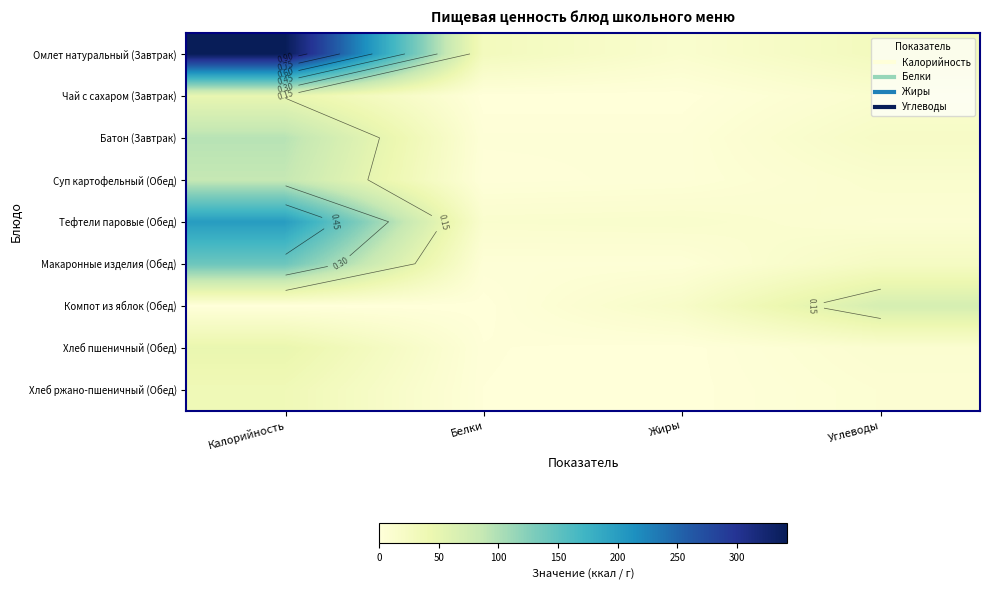

At Жиры, list the series in order from largest to smallest.

Компот из яблок (Обед), Тефтели паровые (Обед), Омлет натуральный (Завтрак), Макаронные изделия (Обед), Суп картофельный (Обед), Батон (Завтрак), Хлеб ржано-пшеничный (Обед), Хлеб пшеничный (Обед), Чай с сахаром (Завтрак)